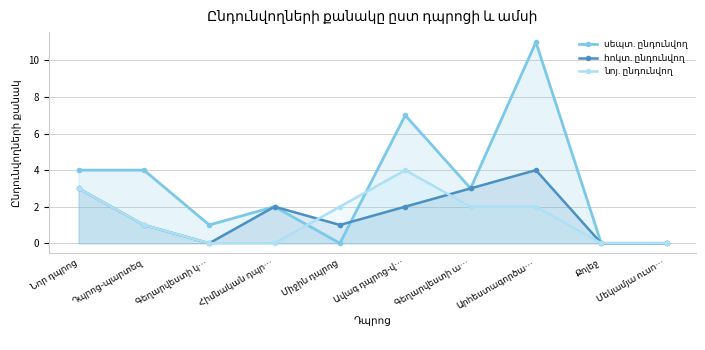

At which label is նոյ. ընդունվող closest to 2?

Միջին դպրոց